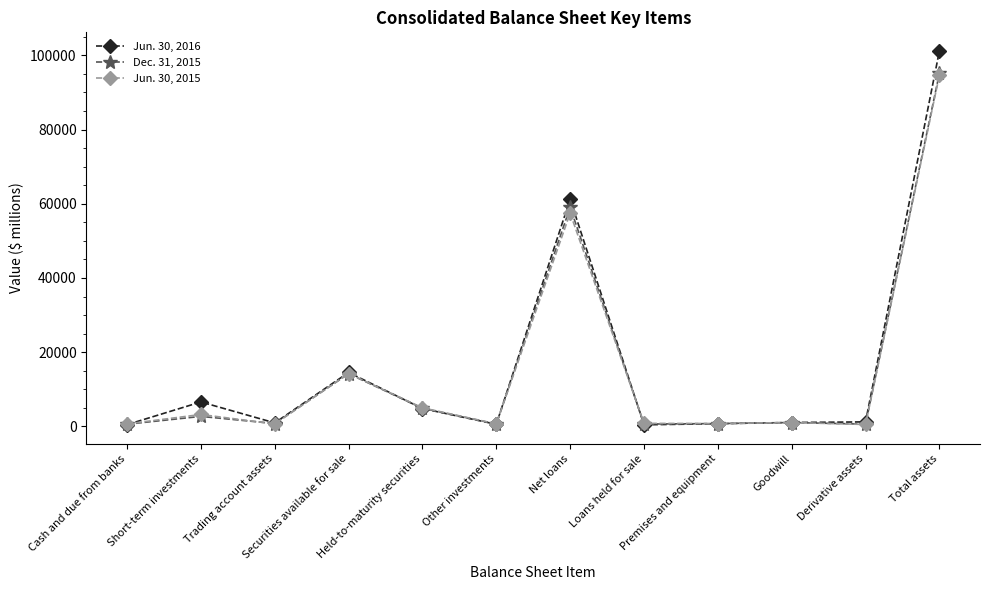

The value of Dec. 31, 2015 at Short-term investments is 2707. True or false?

True